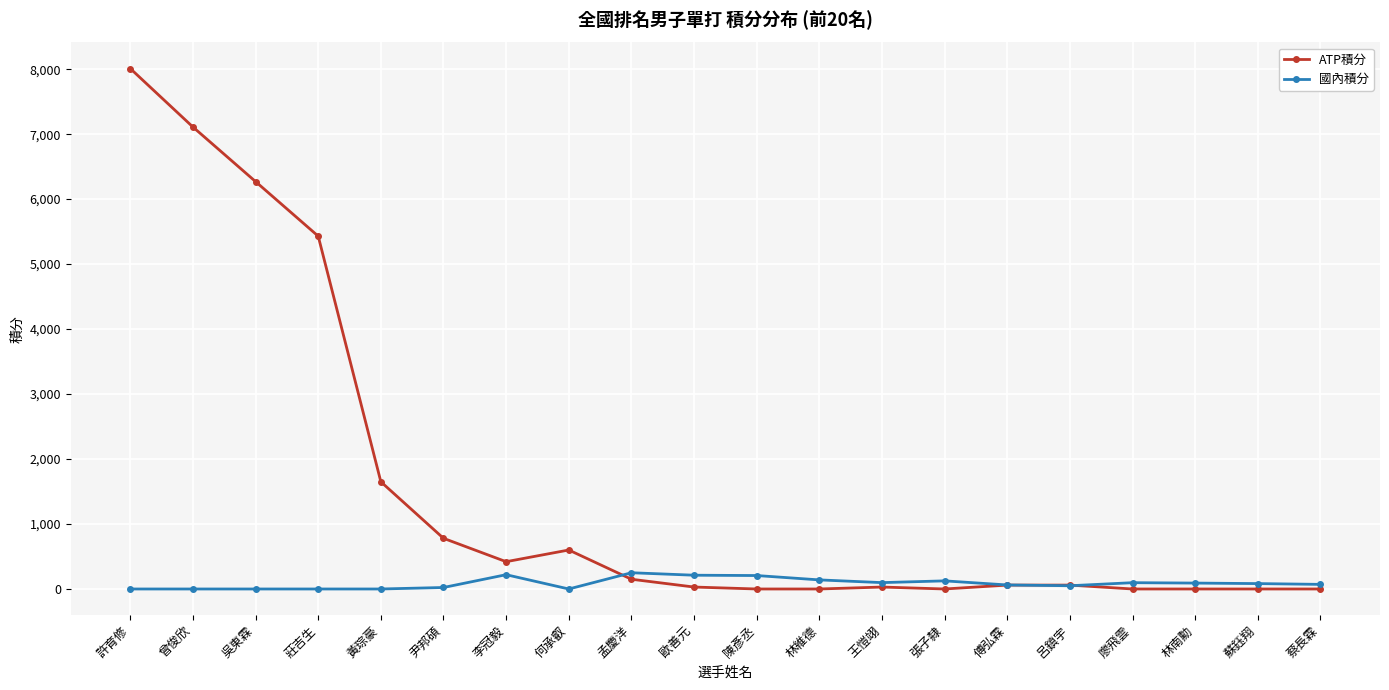

How many values in the 國內積分 series are below 83?

10